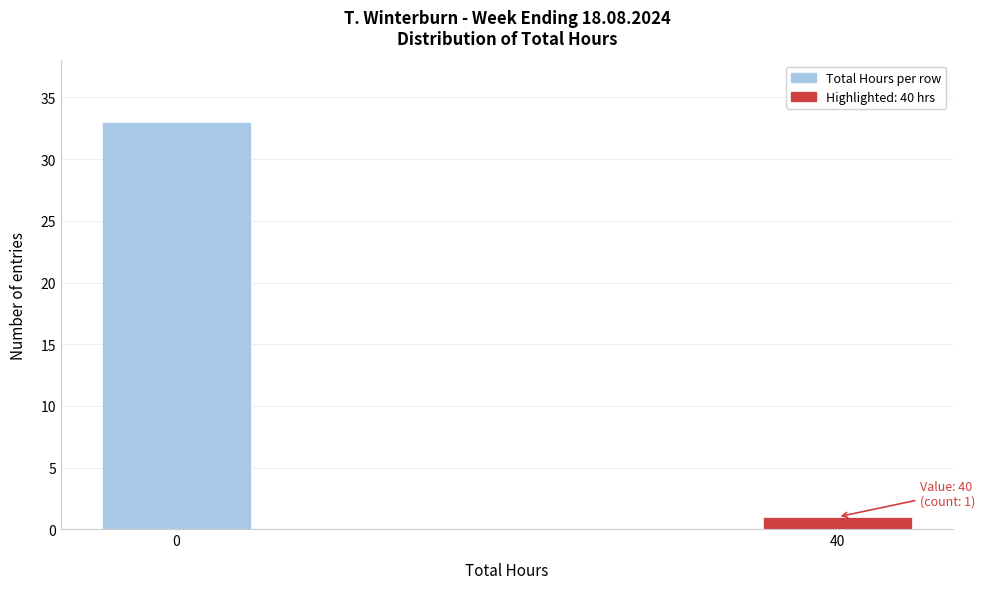

Reading right to left, list all the values displayed in this chart.

1	33